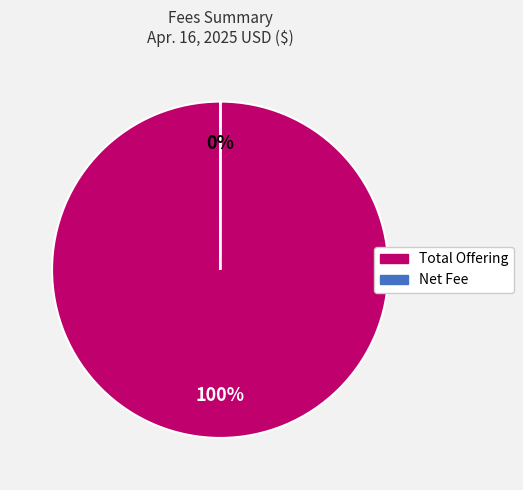

What percentage is the Total Offering slice, to the nearest percent?

100%